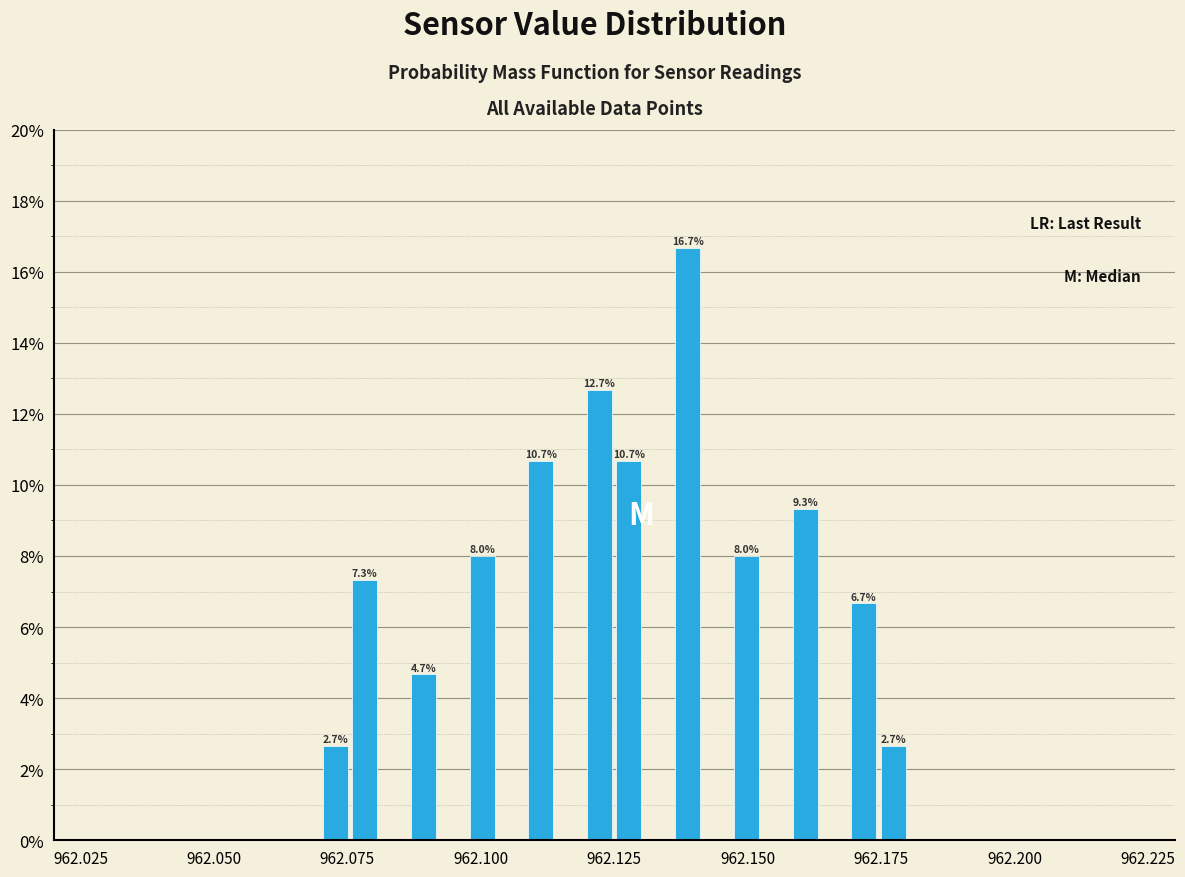

Read against the x-axis, roughly where is the centre of the tallest bar?

962.140